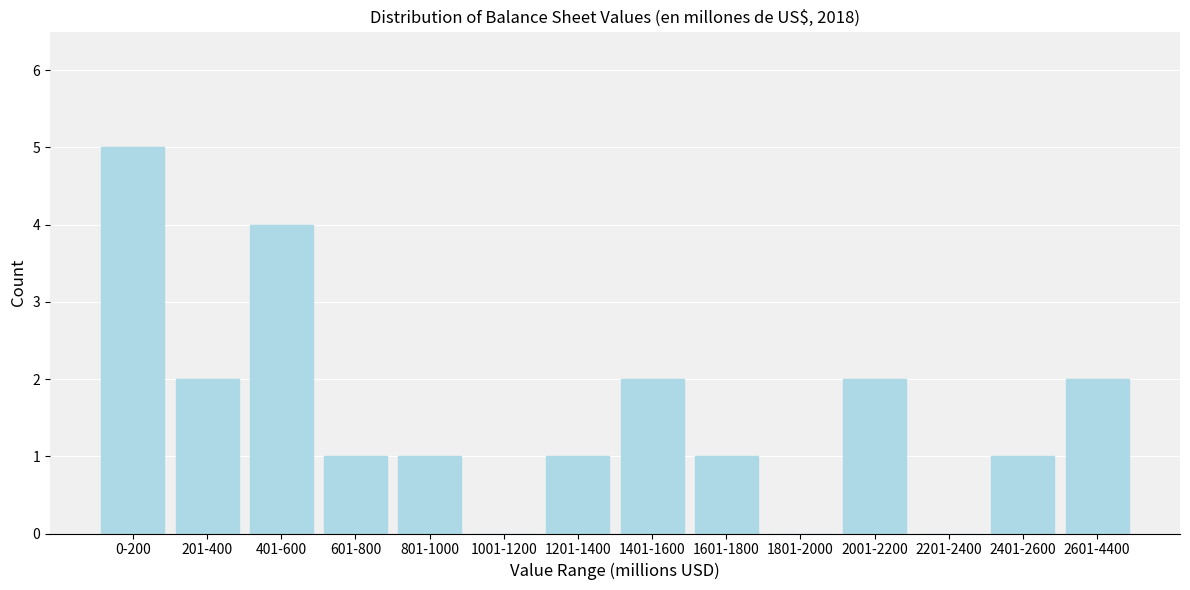

Reading left to right, extract all data points from this chart.

0-200=5	201-400=2	401-600=4	601-800=1	801-1000=1	1001-1200=0	1201-1400=1	1401-1600=2	1601-1800=1	1801-2000=0	2001-2200=2	2201-2400=0	2401-2600=1	2601-4400=2